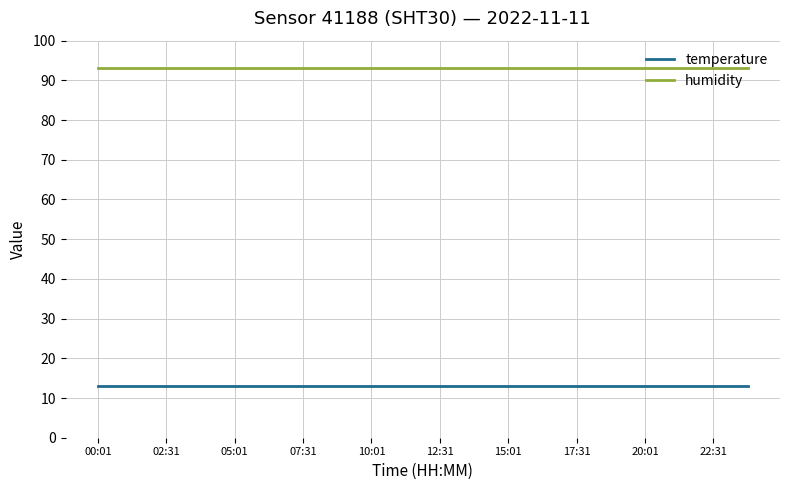

True or false: humidity and temperature intersect in this chart.

False